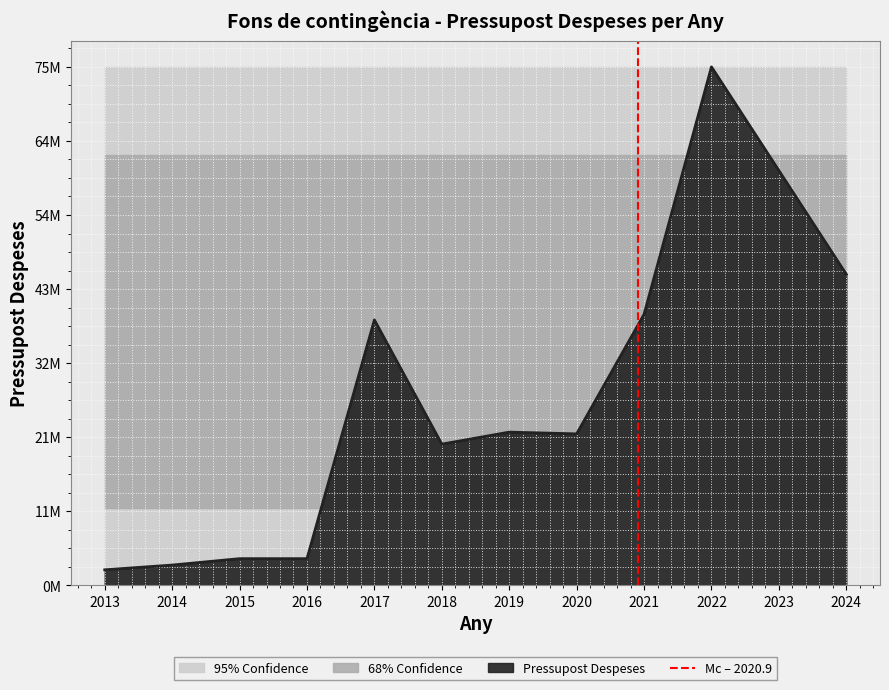

Is it true that the value at 2013 is 1?

False